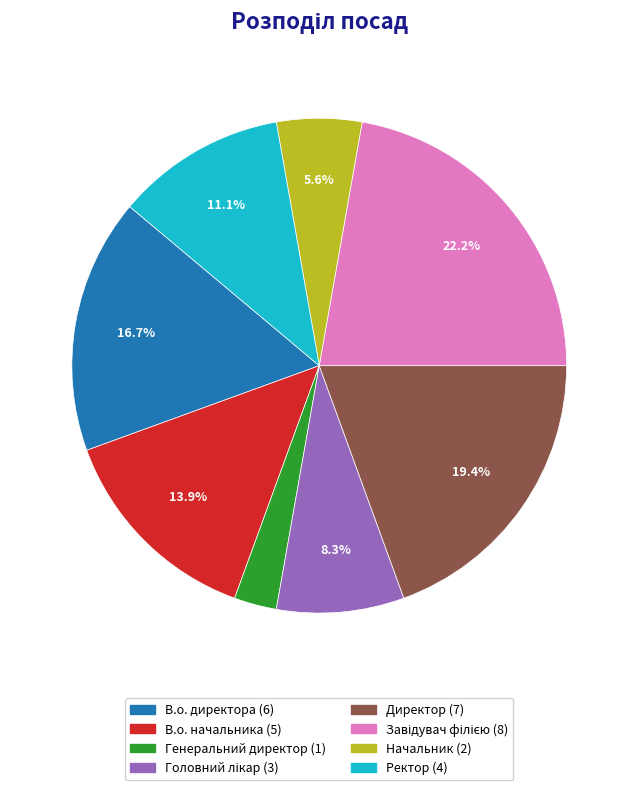

Which category has the smallest portion of the pie?

Генеральний директор